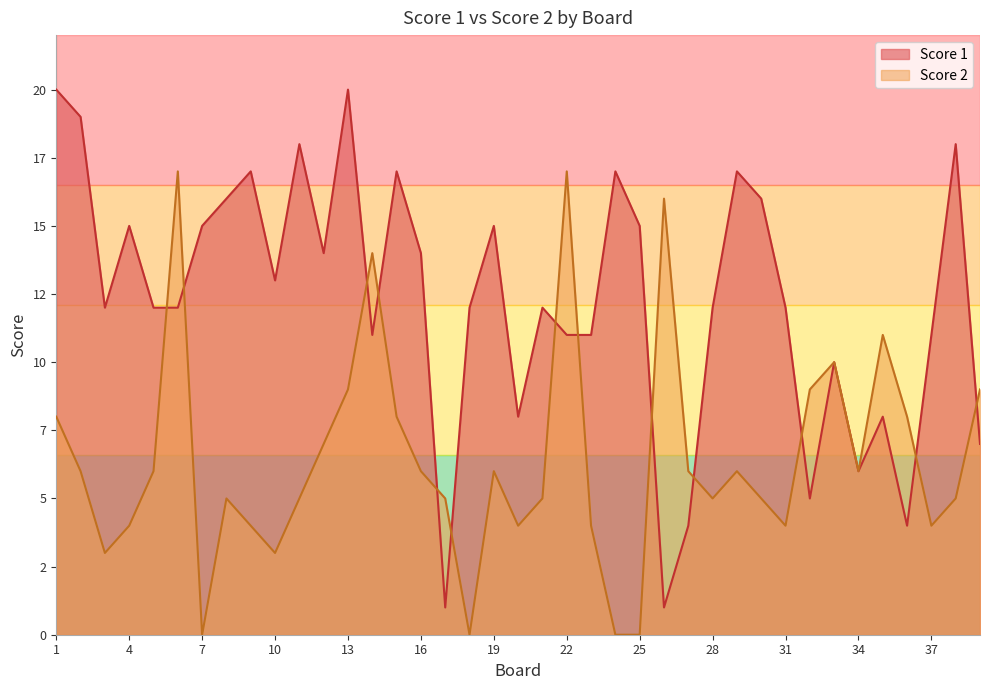

Does the chart have visible grid lines?

No